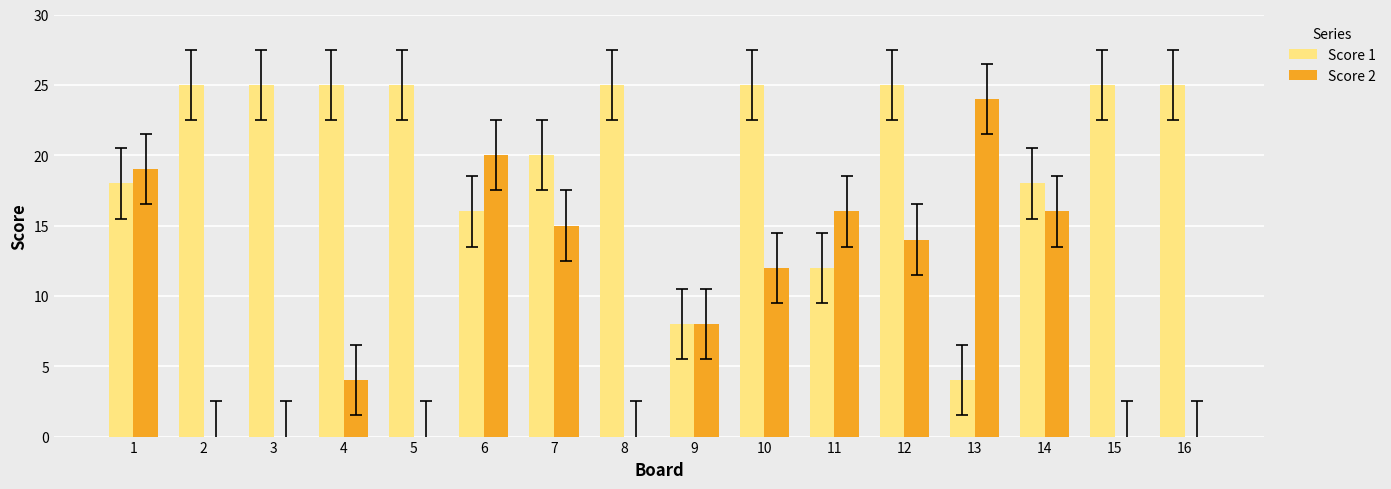

At which category is the sum across all series the highest?

12